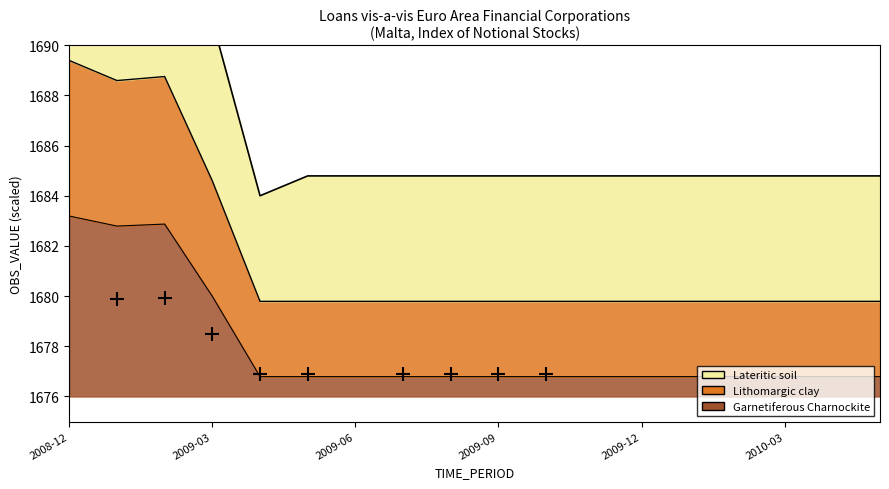

What is the average value of the Garnetiferous Charnockite series?

1678.0